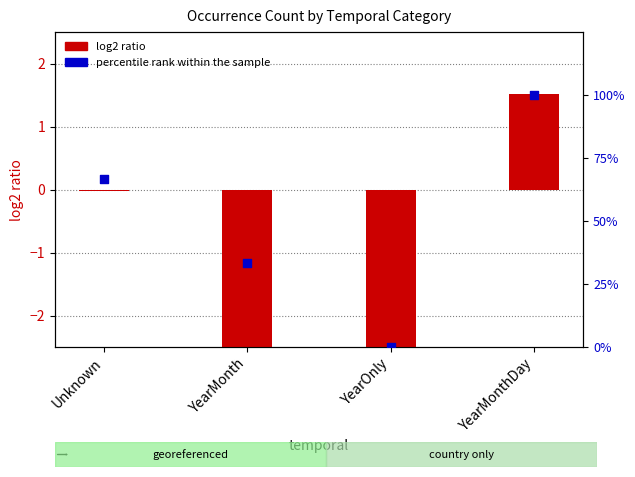

Which series contains the highest Y value?

percentile rank within the sample